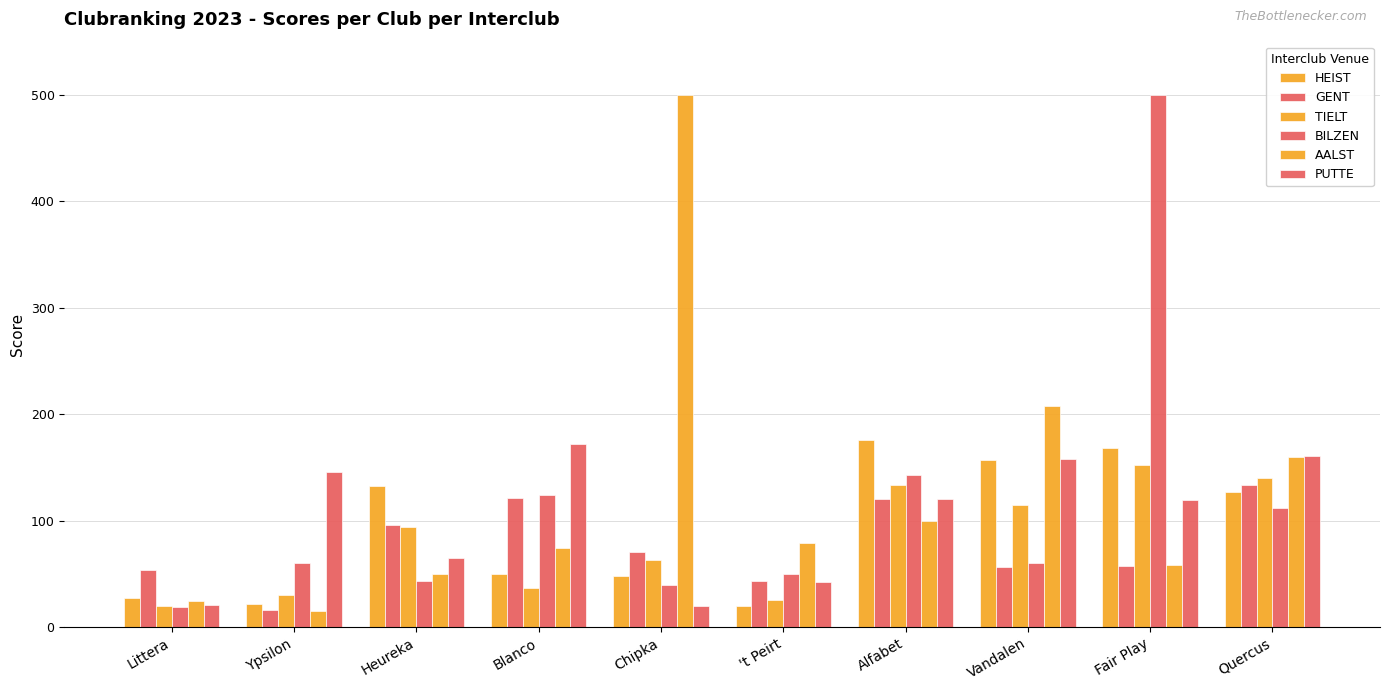

Reading right to left, what are all the values shown in this chart?

HEIST: 127	168	157	176	20	48	50	132	22	27
GENT: 133	57	56	120	43	70	121	96	16	54
TIELT: 140	152	115	133	25	63	37	94	30	20
BILZEN: 112	500	60	143	50	39	124	43	60	19
AALST: 160	58	208	100	79	500	74	50	15	24
PUTTE: 161	119	158	120	42	20	172	65	146	21